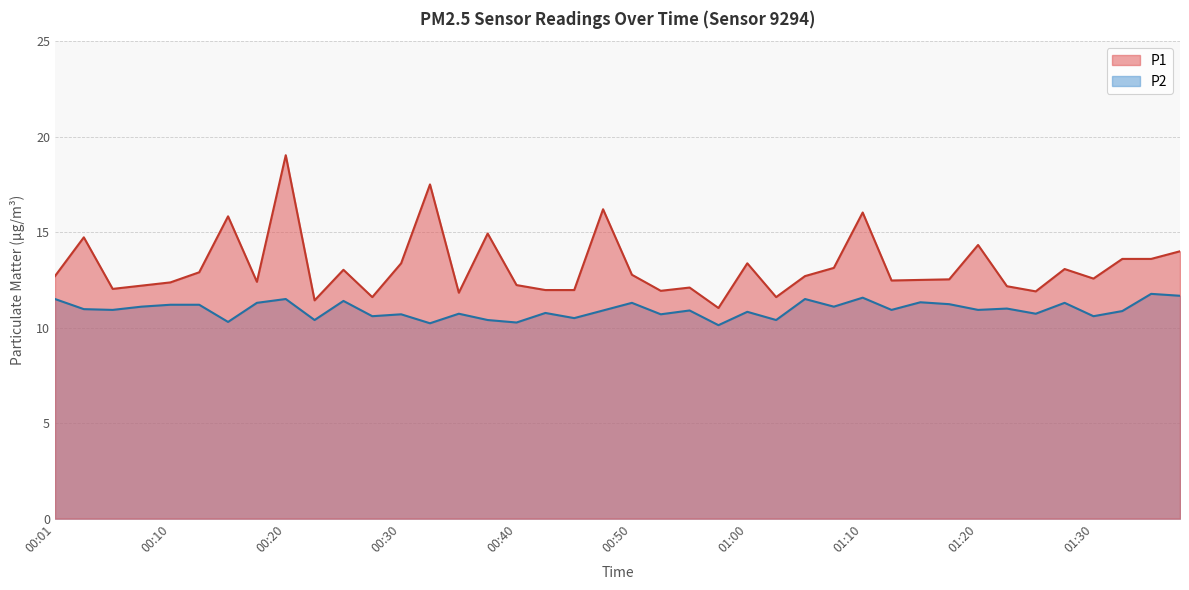

What is the label of the 11th point from the right?

01:13